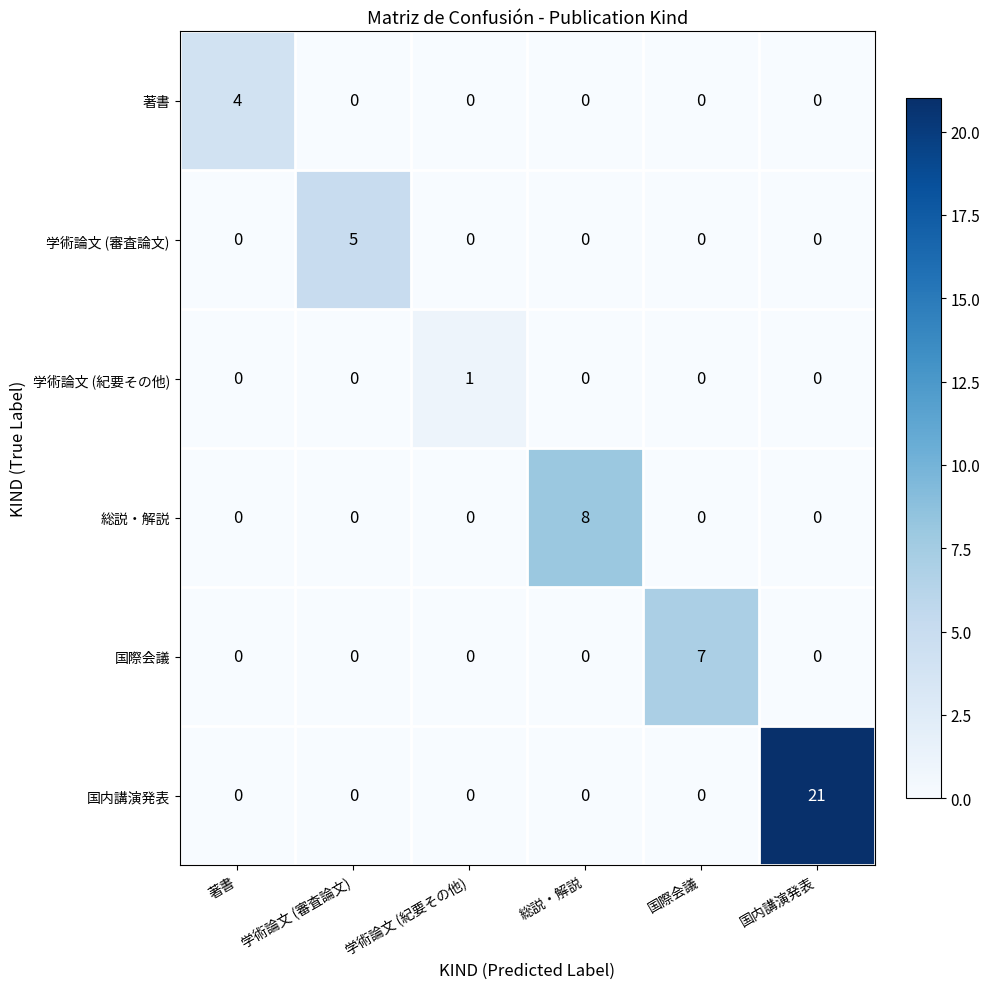

What is the sum of all 学術論文 (審査論文) values?

5